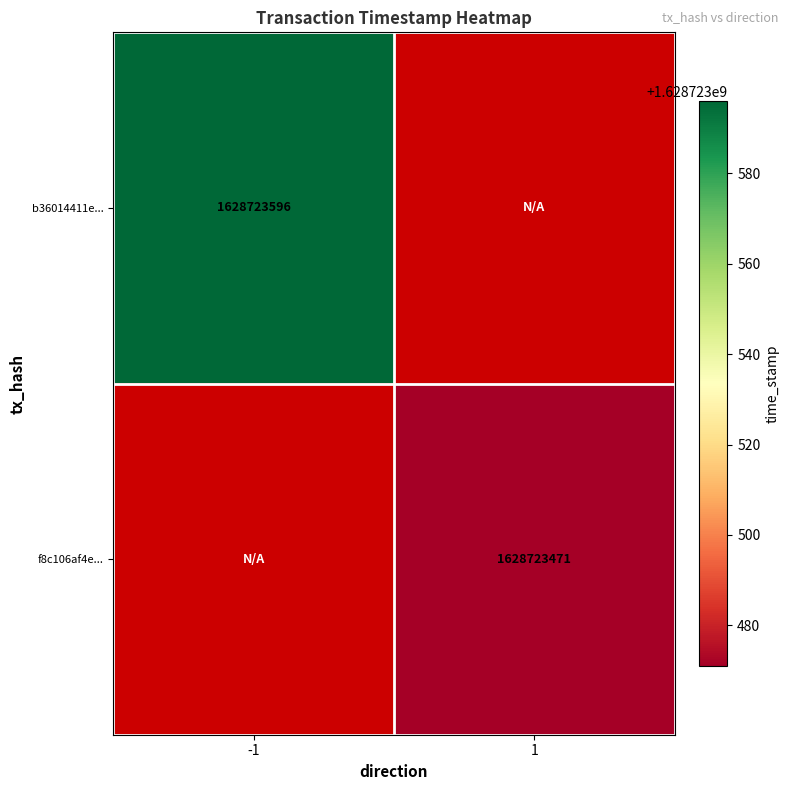

Rank the series by their maximum value, from lowest to highest.

f8c106af4ed746ee06b83fd771838a233fb418e, b36014411e058dafe8e60fc76b1083376031790